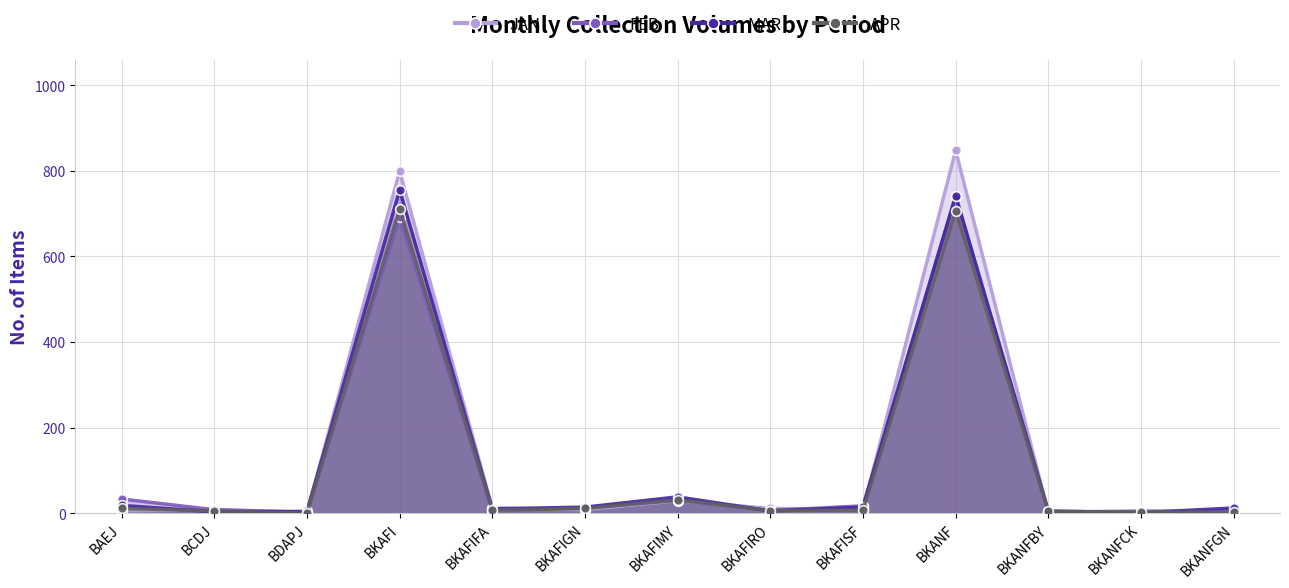

How many values in the JAN series exceed 8?

6